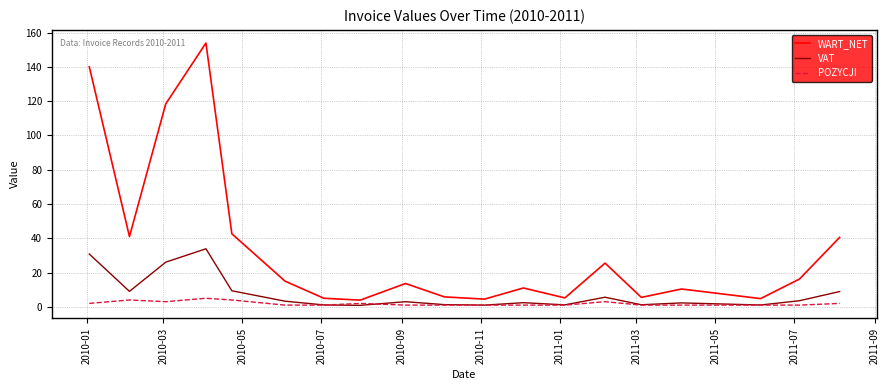

Which series has the largest total across all categories?

WART_NET